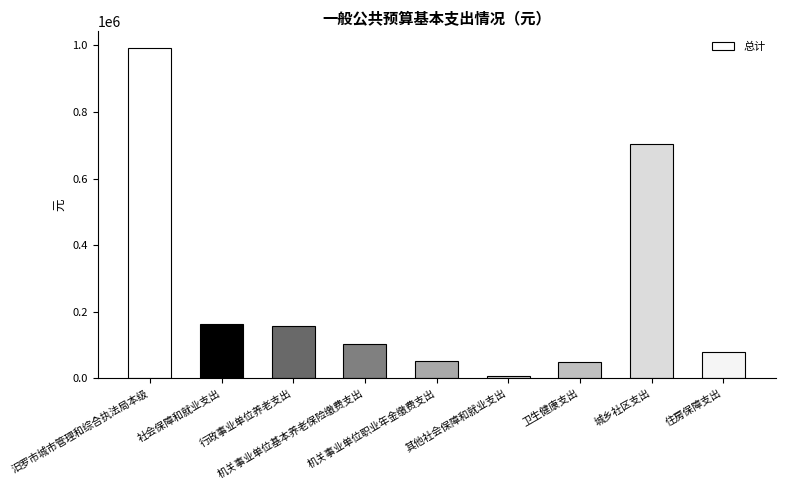

What is the average value?

256010.3